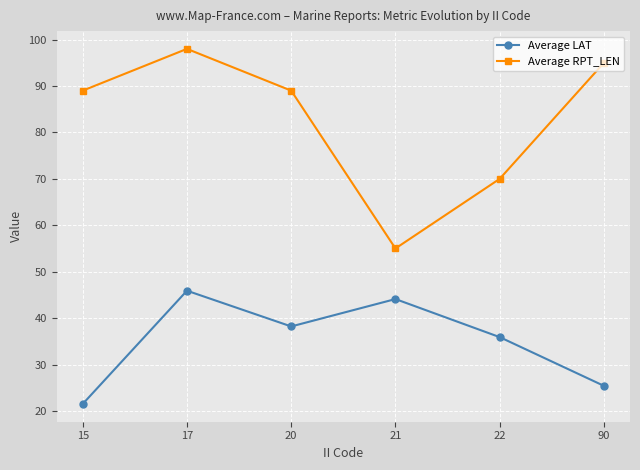

The Average RPT_LEN series shows 53.8 at 15. True or false?

False